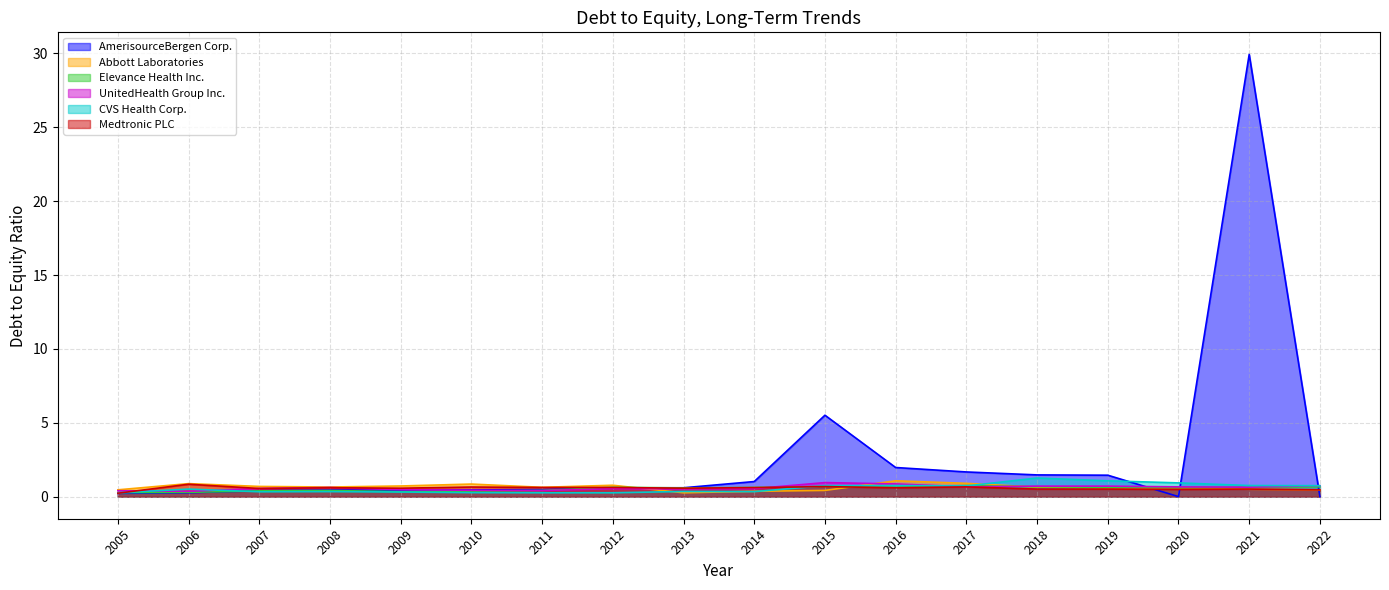

Which has a higher value, 2009 or 2008?

2008